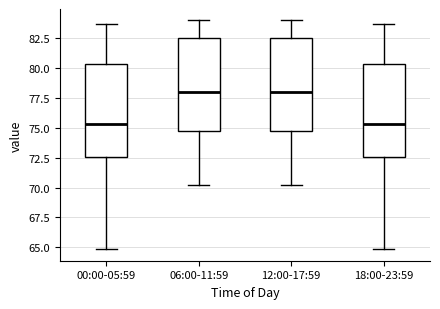

Reading left to right, transcribe this box plot: for each box, give where its median line is, the range the box spans, and where its two whiskers end, as read against the y-axis. The values are not printed on the chart, so give them approximately, as read against the axis.

00:00-05:59: median 75.5, box 72.5 to 80.5, whiskers 65.0 to 83.5
06:00-11:59: median 78.0, box 75.0 to 82.5, whiskers 70.0 to 84.0
12:00-17:59: median 78.0, box 75.0 to 82.5, whiskers 70.0 to 84.0
18:00-23:59: median 75.5, box 72.5 to 80.5, whiskers 65.0 to 83.5